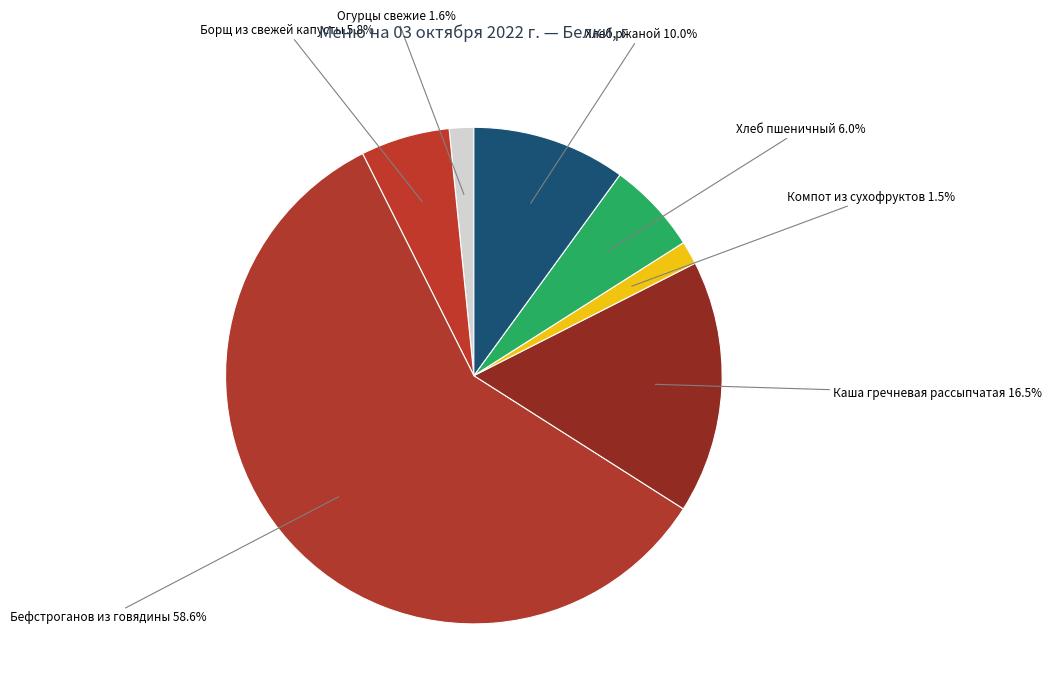

Which category accounts for the majority?

Бефстроганов из говядины